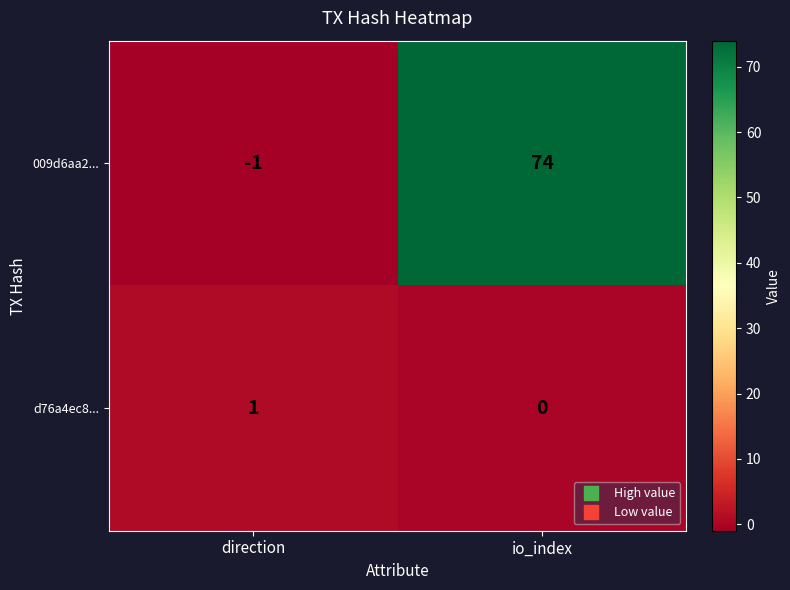

Which series changed the most between direction and io_index?

009d6aa2...